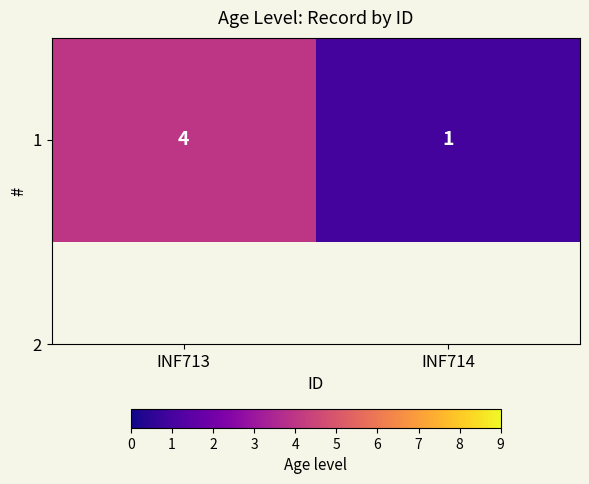

What is the ratio of the value at INF714 to the value at INF713?

0.2